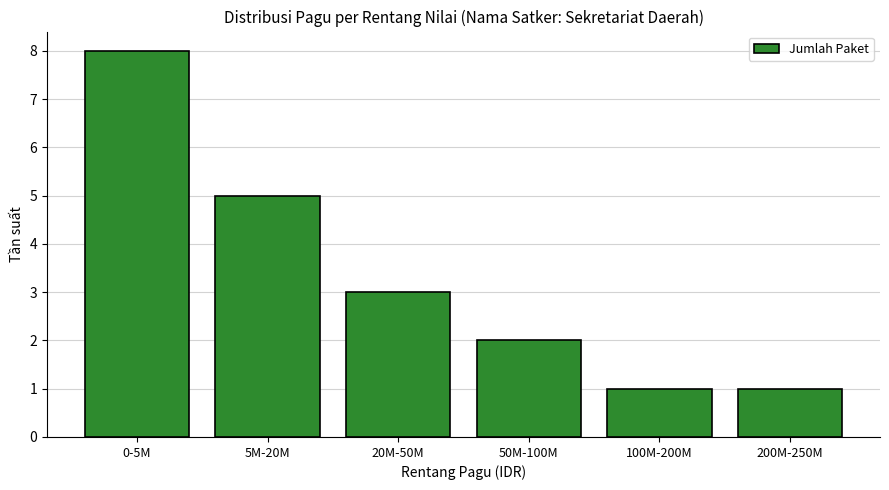

What is the greatest value displayed?

8